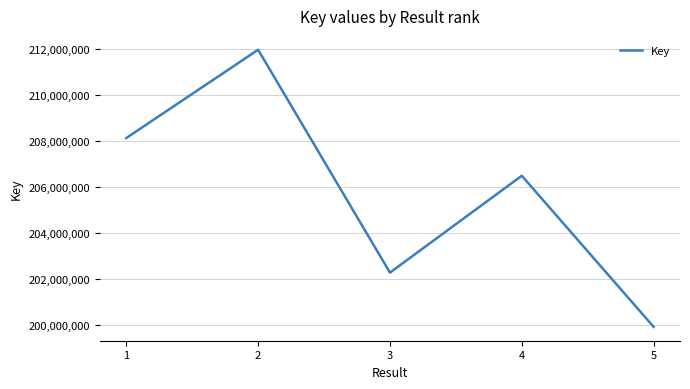

Reading left to right, transcribe all the data shown in this chart.

1=208133573	2=211970136	3=202287625	4=206496393	5=199931145